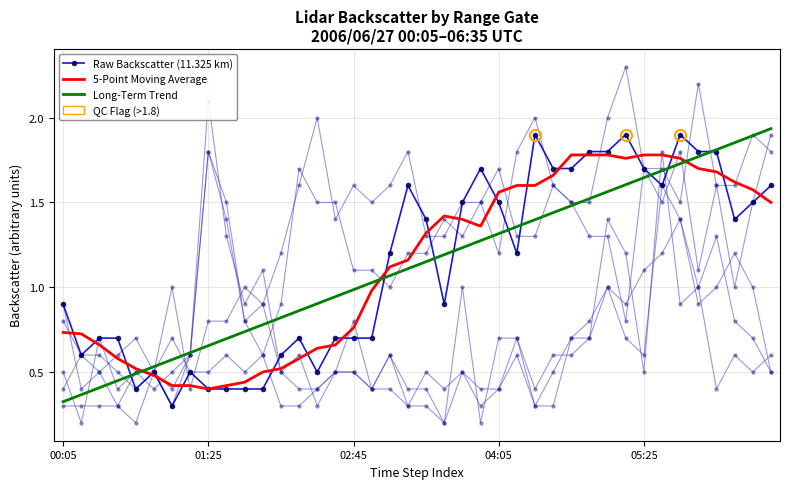

The 5-Point Moving Average series shows 0.2 at 05:25. True or false?

False